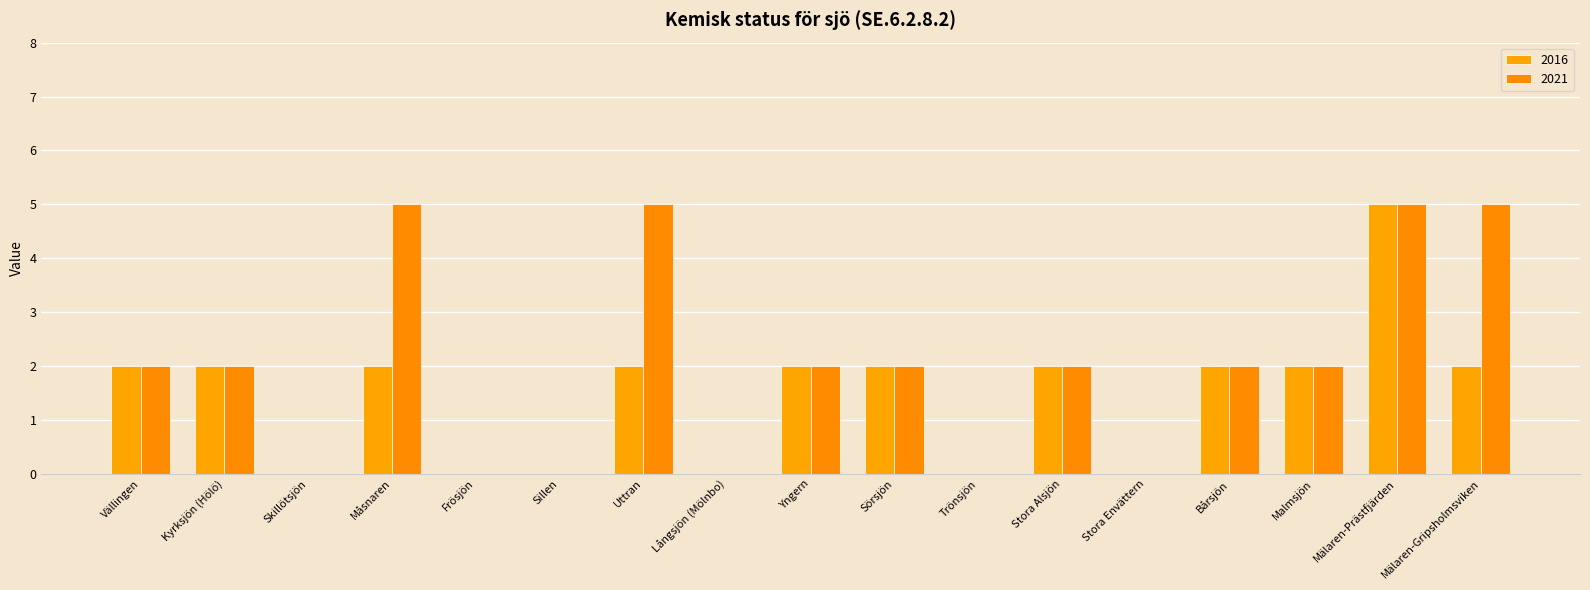

How many series are shown in this chart?

2